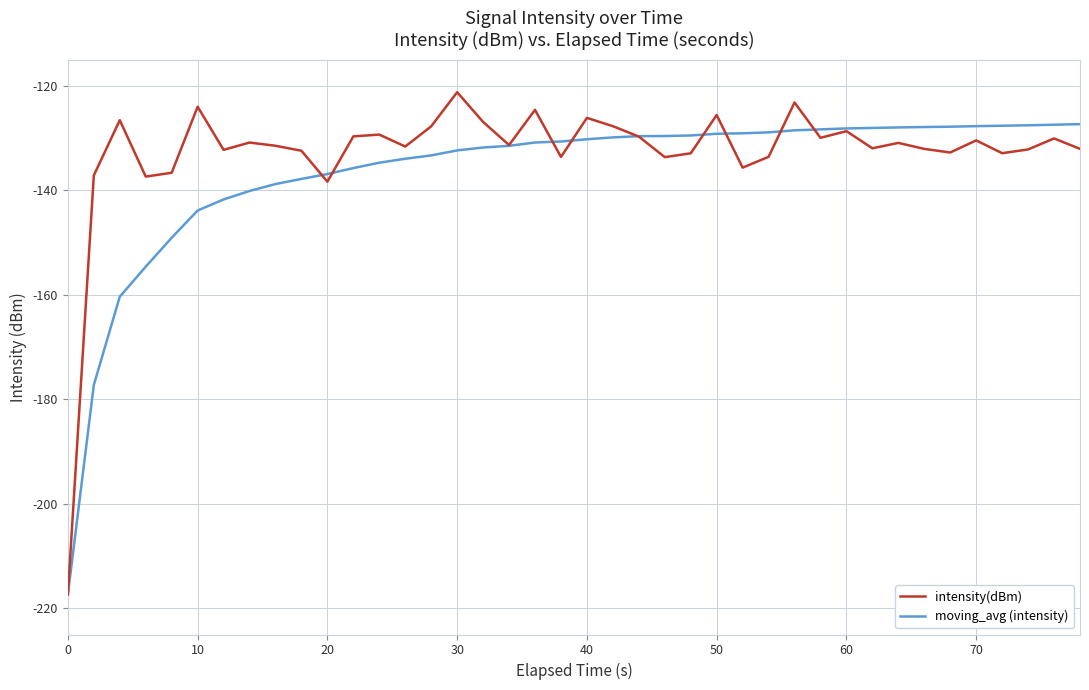

What are all the series names shown in the legend?

intensity(dBm), moving_avg (intensity)